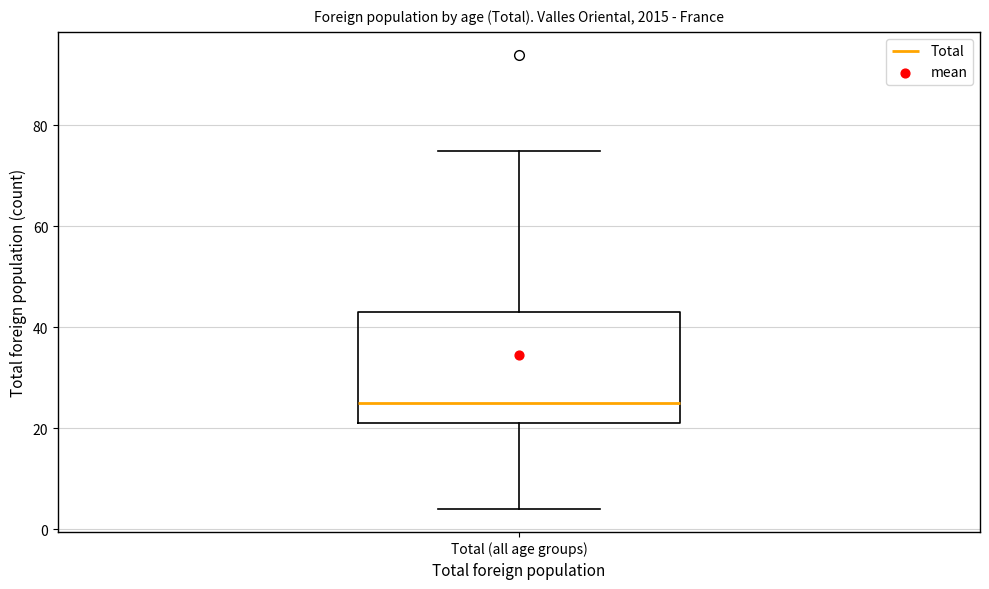

Read this box plot against the y-axis: the position of the median line, the range covered by the box, and the ends of both whiskers. The values are not printed on the chart, so give them approximately, as read against the axis.

median 26, box 22 to 44, whiskers 4 to 76